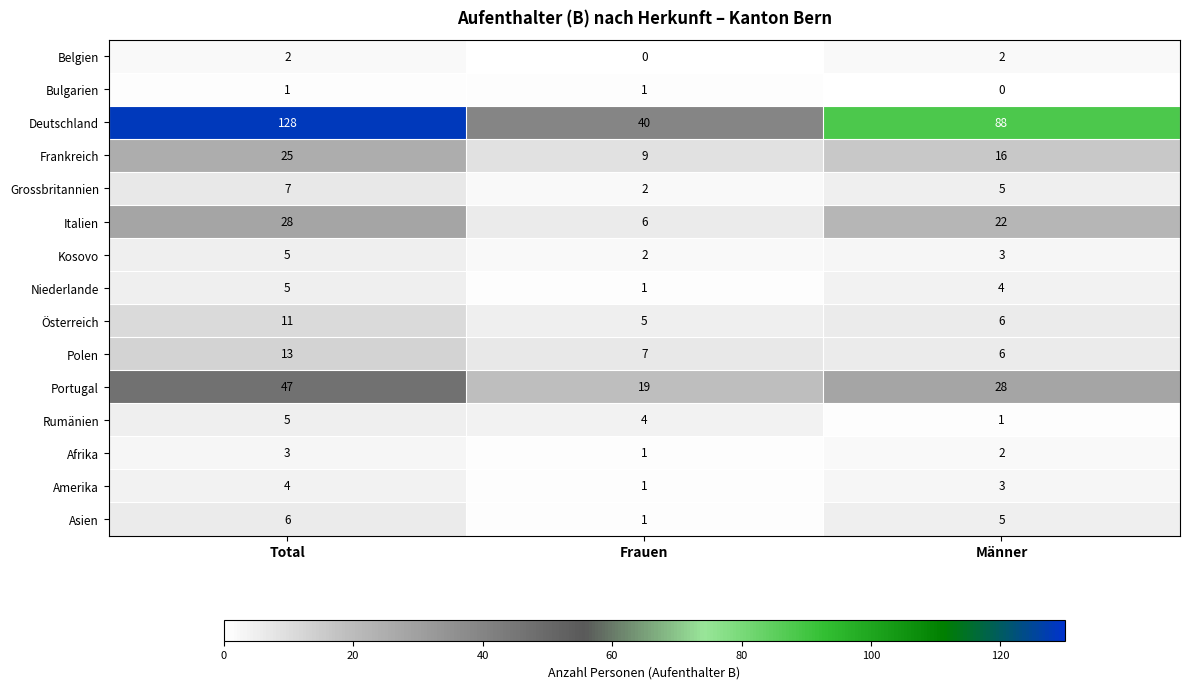

List the labels in order of Asien value, largest first.

Total, Männer, Frauen